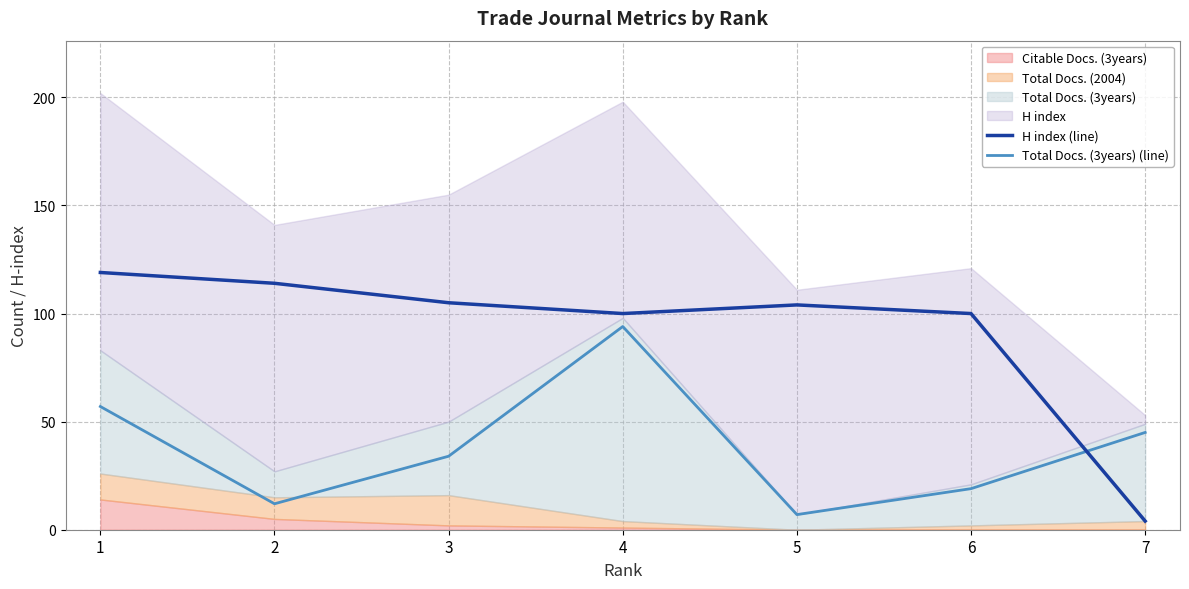

Which label corresponds to the largest value in the chart?

1